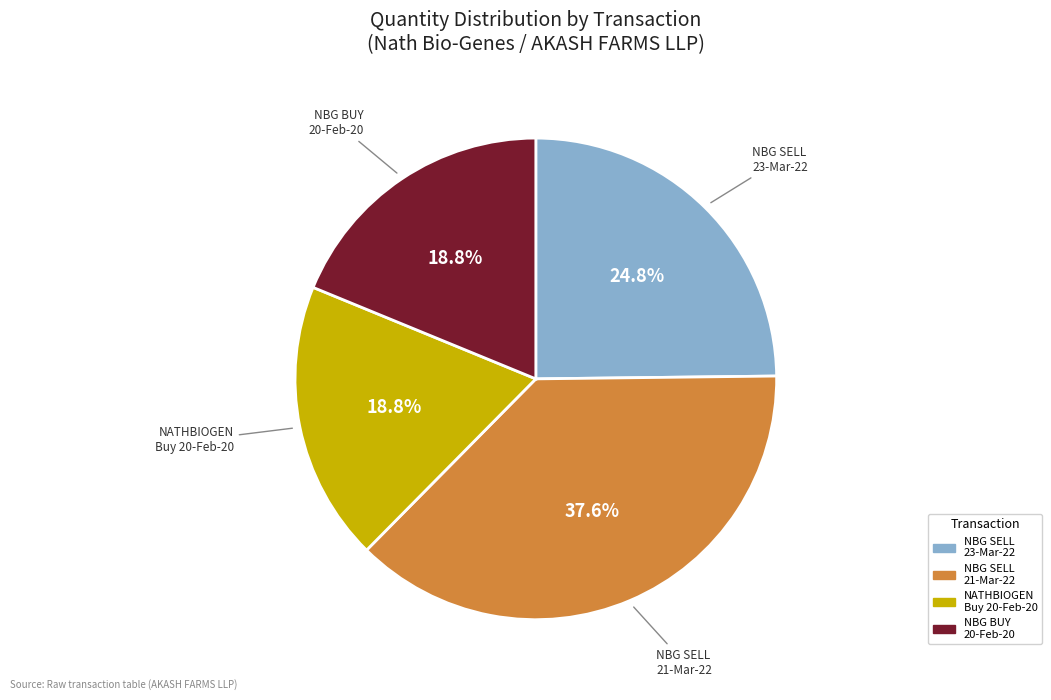

How many segments does this pie chart have?

4